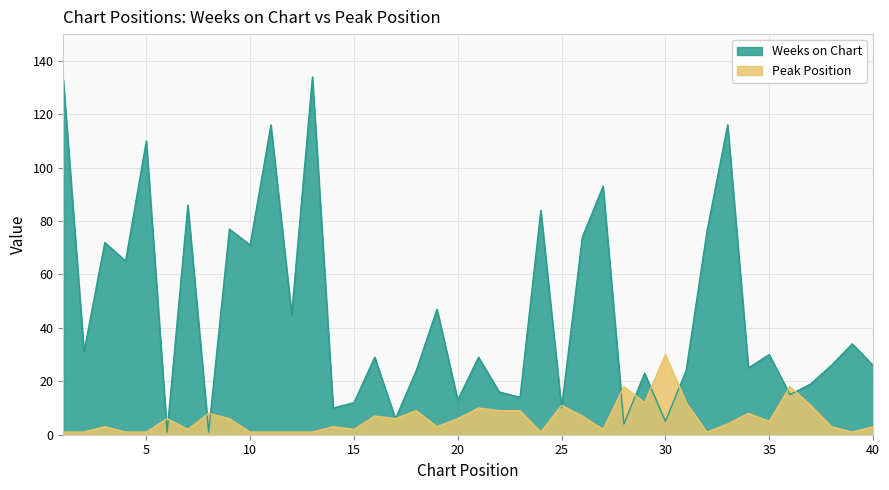

How many values in the Peak Position series are below 5?

20